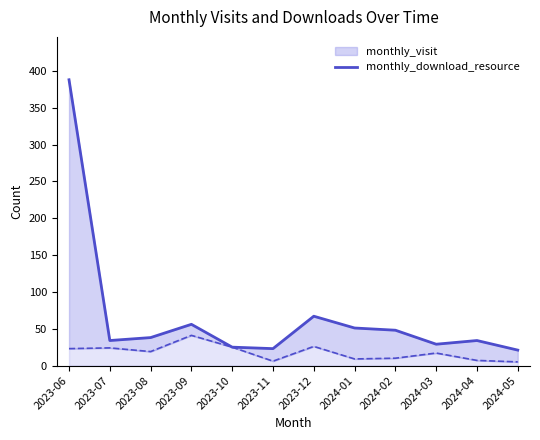

At which label is monthly_download_resource closest to 23?

2023-06